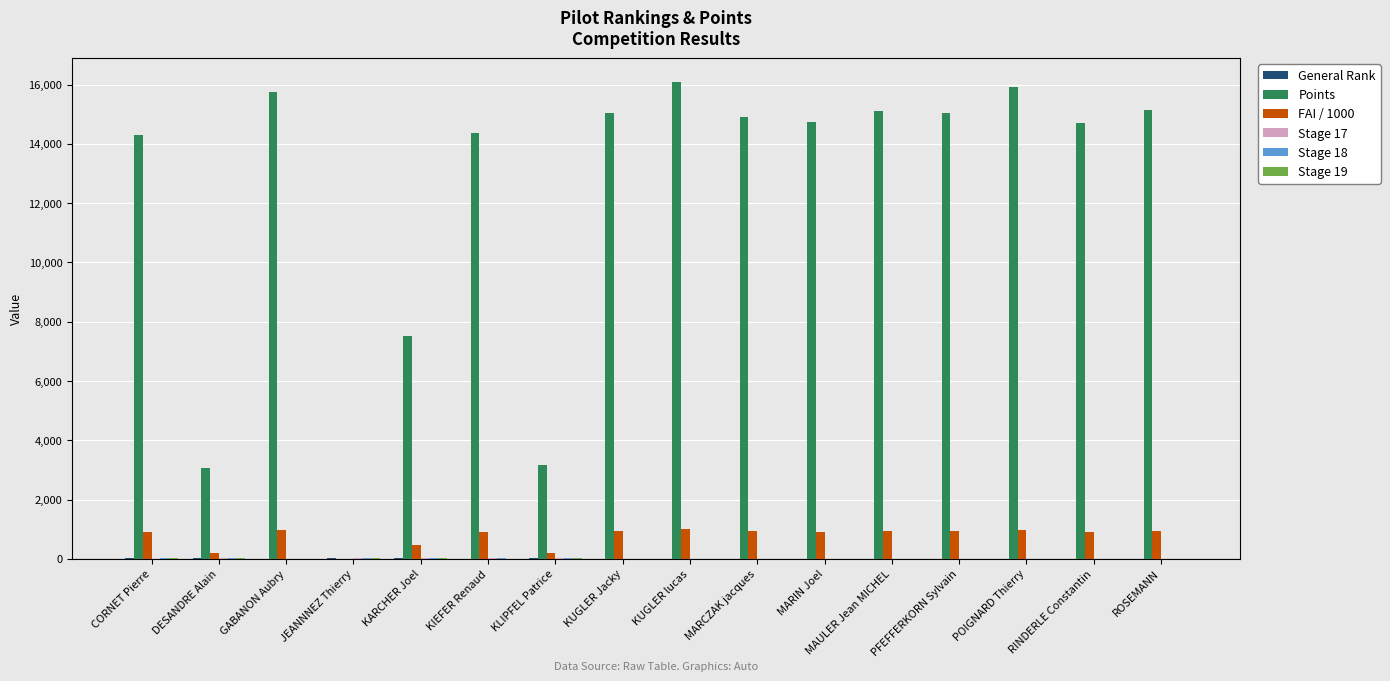

The value of Points at GABANON Aubry is 21493.0. True or false?

False